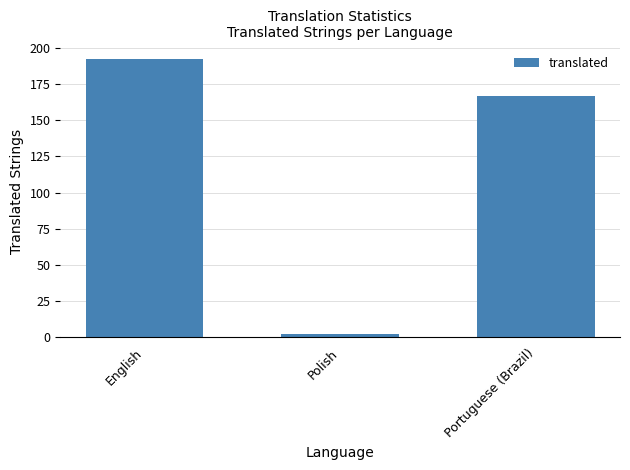

Which label corresponds to the smallest value in the chart?

Polish